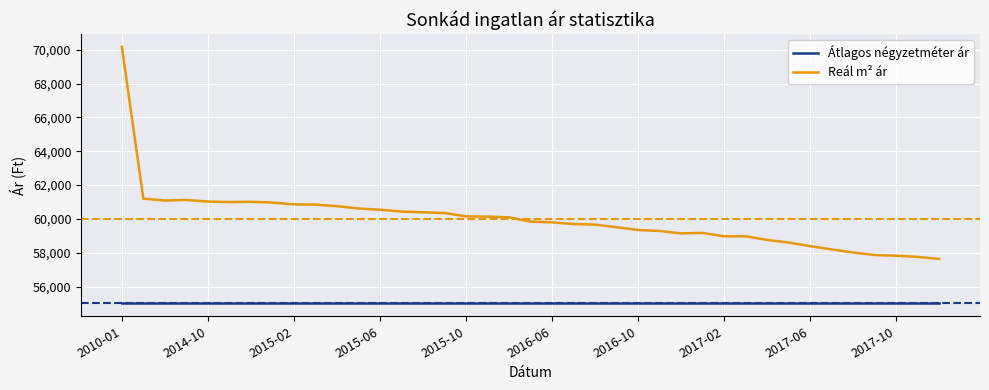

What is the minimum value for Átlagos négyzetméter ár?

55000